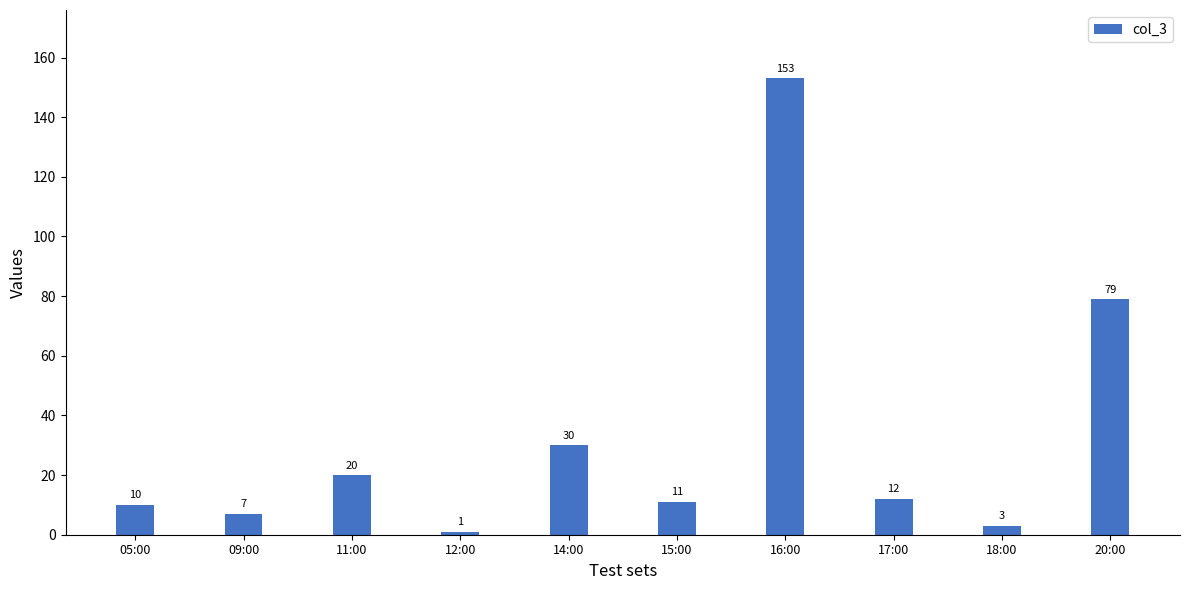

What is the difference between the maximum and minimum values?

152